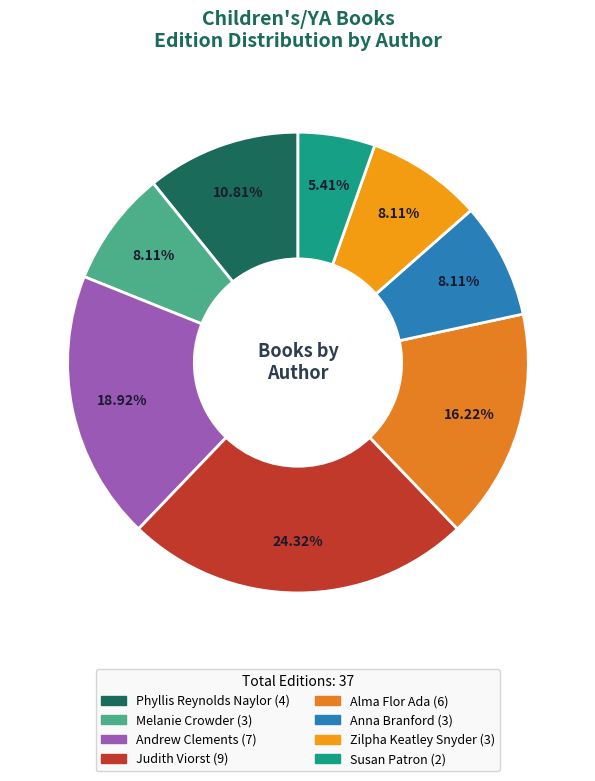

How many segments does this pie chart have?

8